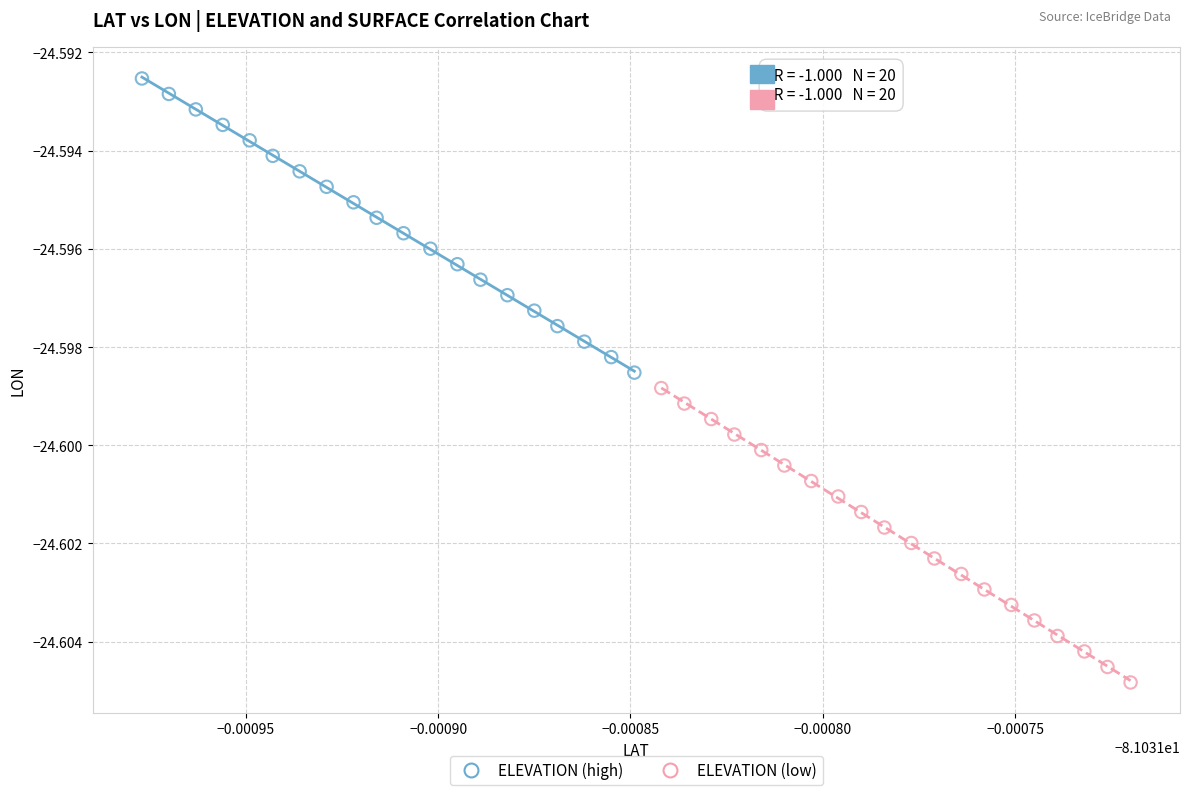

Which series contains the highest Y value?

ELEVATION (high)